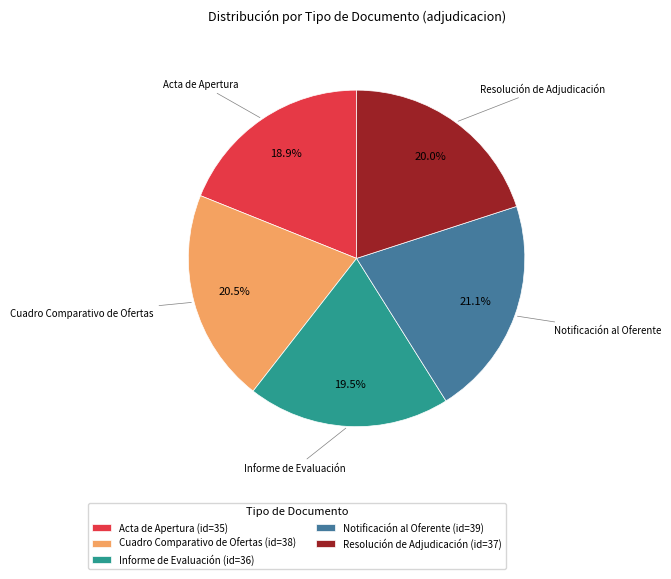

Combined, what portion of the pie is Notificación al Oferente and Resolución de Adjudicación?

41.1%